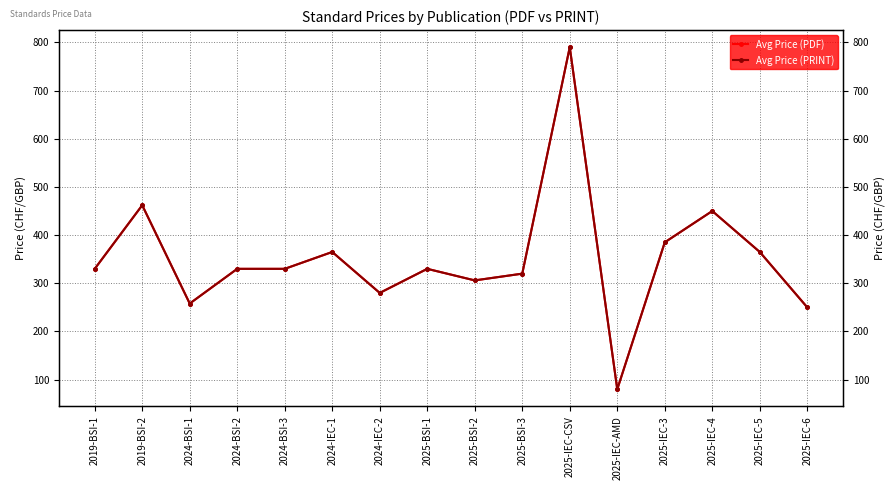

At which category does the chart reach its peak across all series?

2025-IEC-CSV